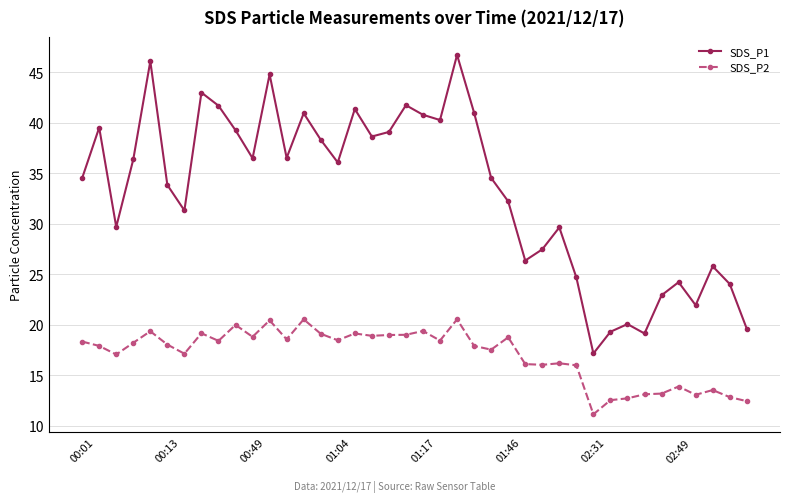

What is the difference between the maximum and minimum values in the SDS_P2 series?

9.4